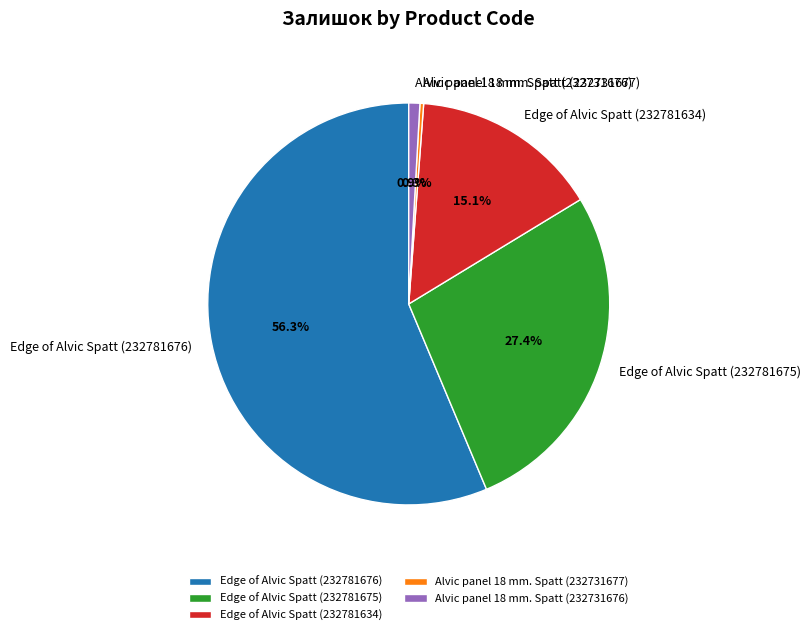

Rank the categories by value from lowest to highest.

Alvic panel 18 mm. Spatt (232731677), Alvic panel 18 mm. Spatt (232731676), Edge of Alvic Spatt (232781634), Edge of Alvic Spatt (232781675), Edge of Alvic Spatt (232781676)